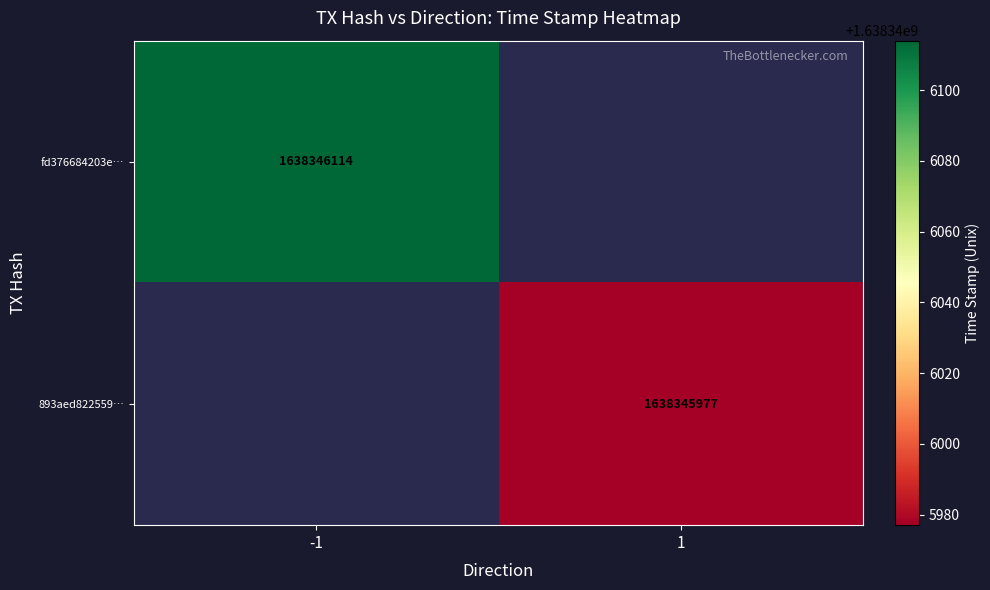

Reading right to left, what are all the values shown in this chart?

fd376684203ec01f8c556201c8e9ed9f17e14a4: time_stamp=1638346114	direction=-1
893aed8225597edd18bff6e9450f19d737a209f: time_stamp=1638345977	direction=1